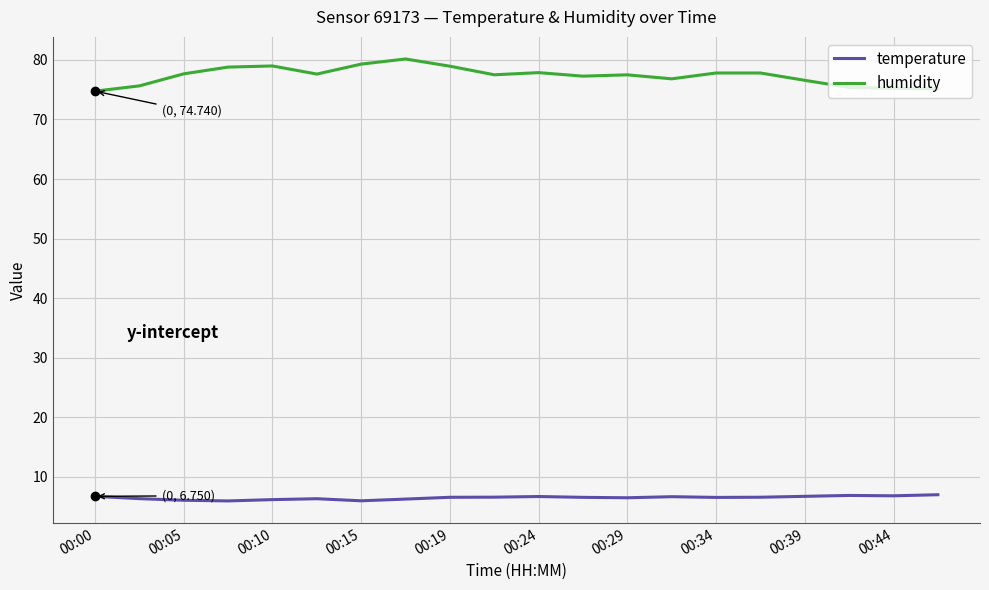

Which series has the largest total across all categories?

humidity